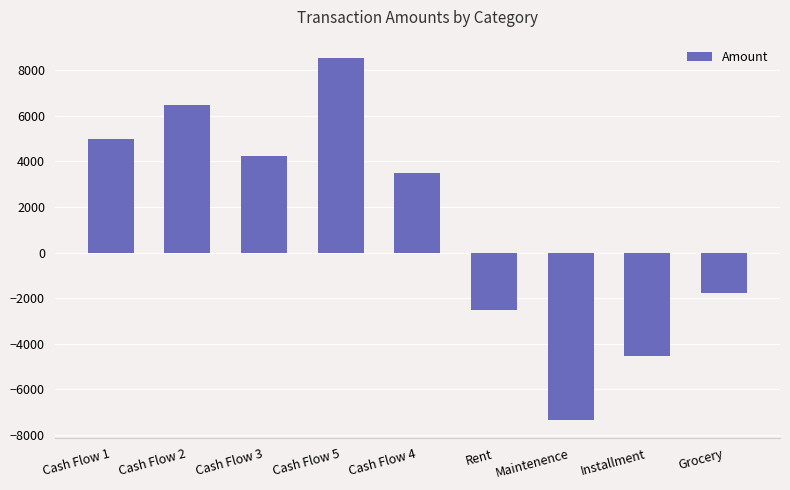

At which label does the data first exceed 3500?

Cash Flow 1